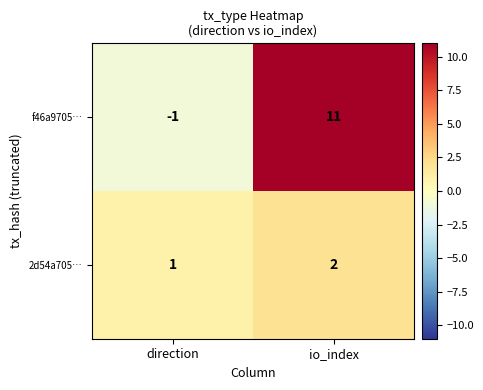

At which category is the sum across all series the highest?

io_index